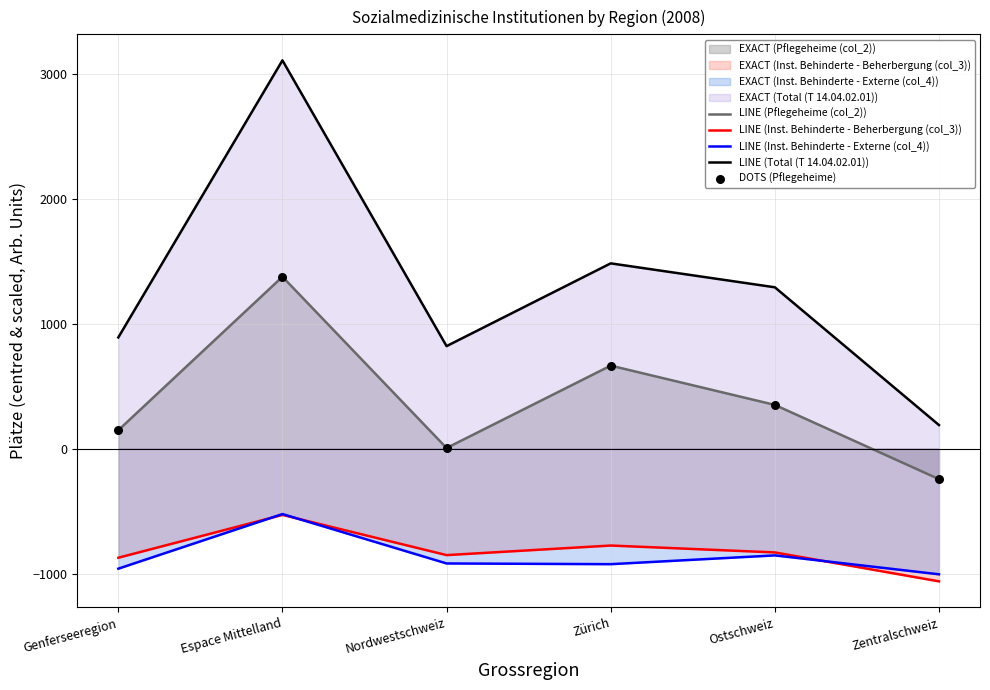

Which series has the largest total across all categories?

LINE (Total (T 14.04.02.01))